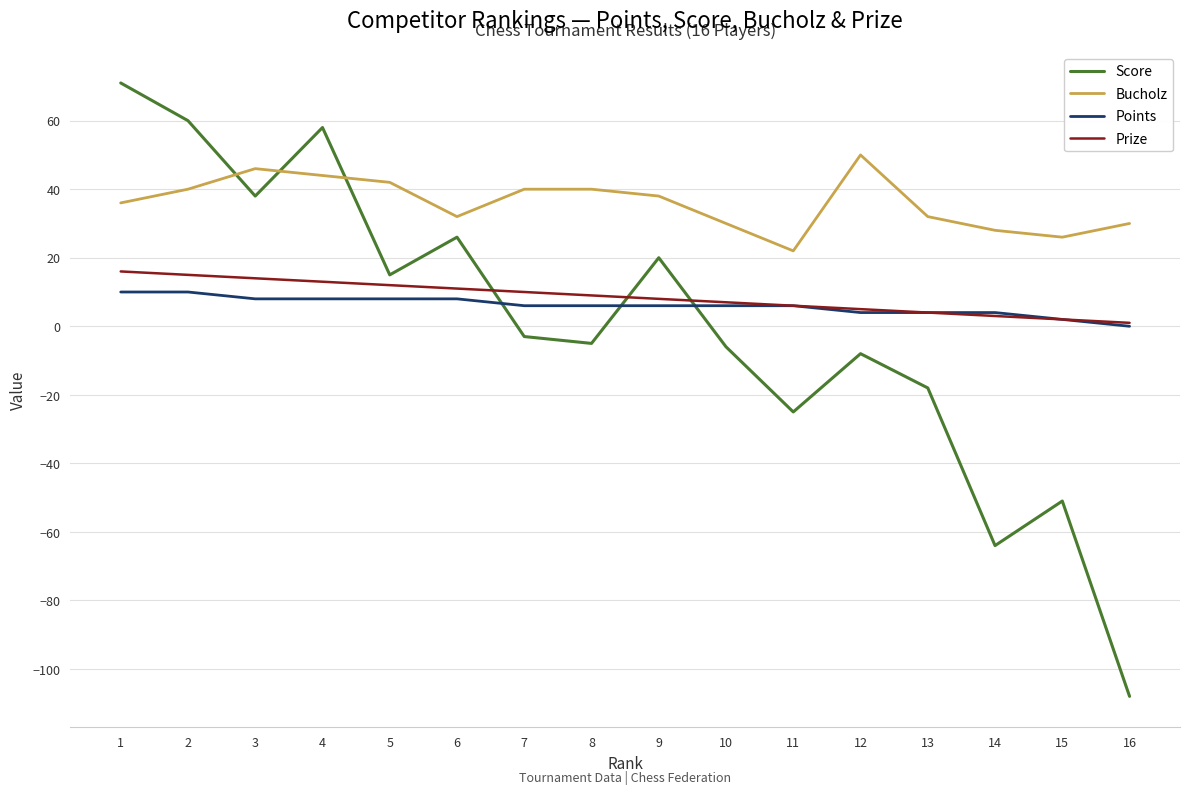

How many intersections are there between Score and Points?

3